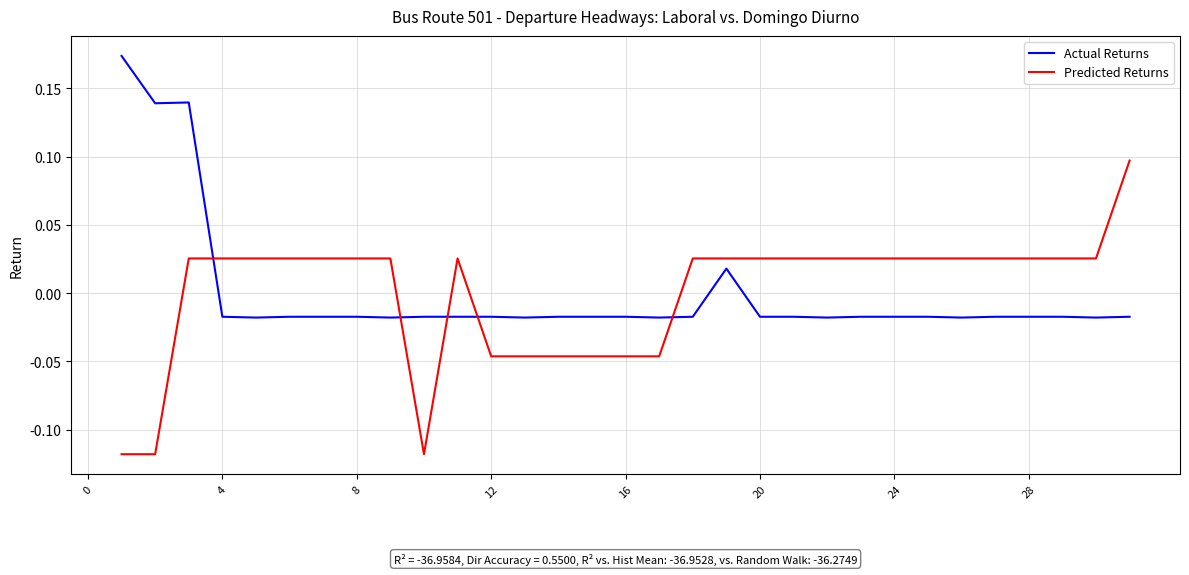

How many times do Actual Returns and Predicted Returns cross each other?

5